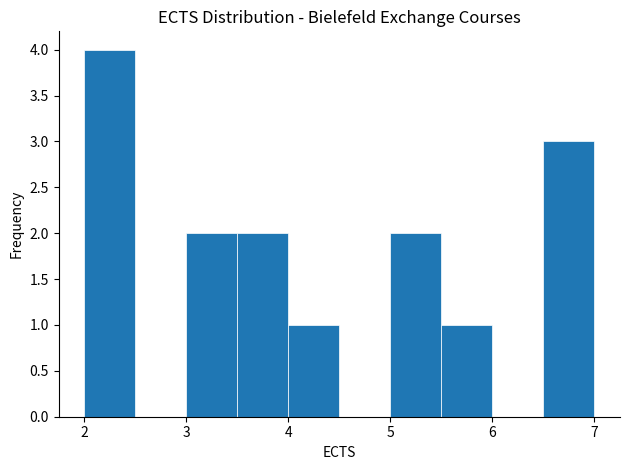

Over which range of the x-axis is the bar tallest?

2.0 to 2.5